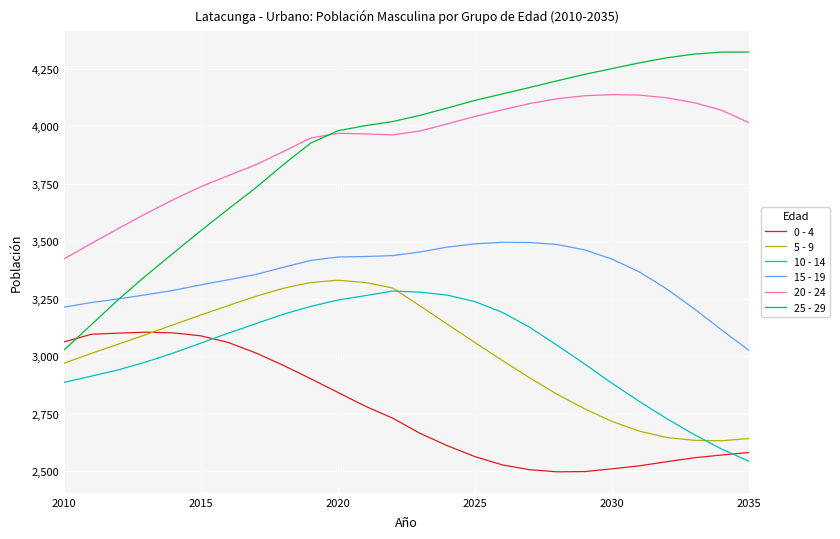

Count the number of data series in this chart.

6